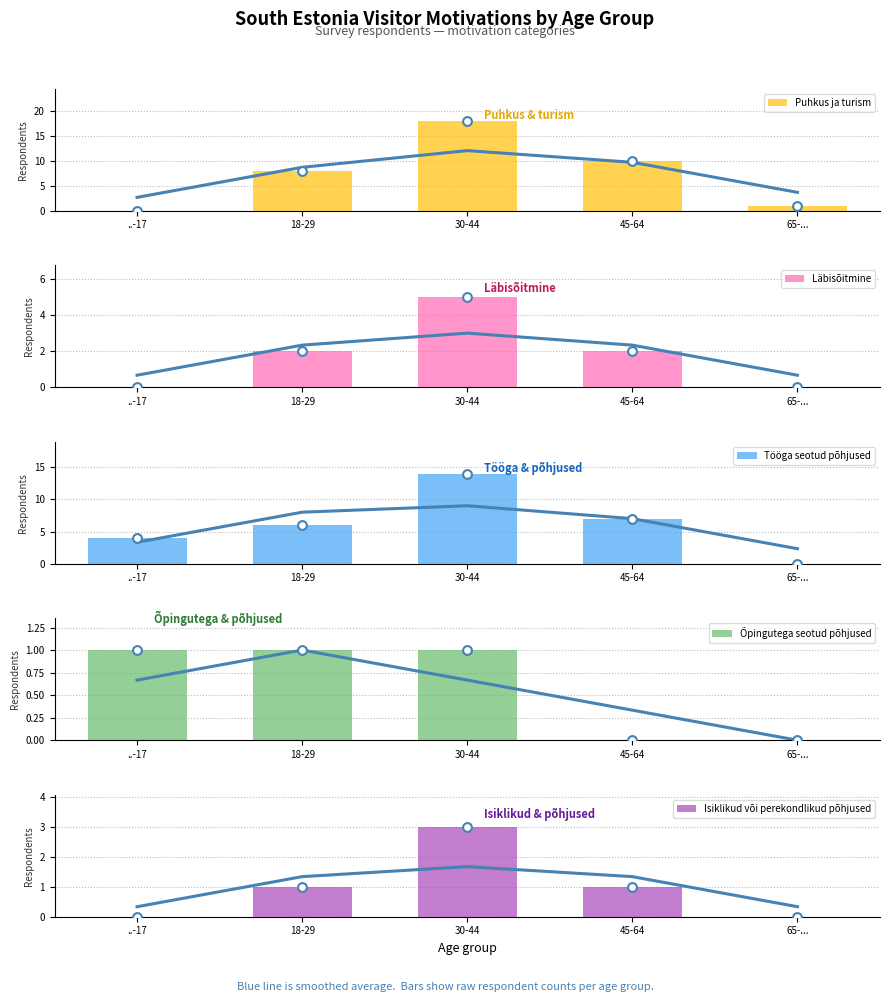

At which category is the sum across all series the highest?

30-44